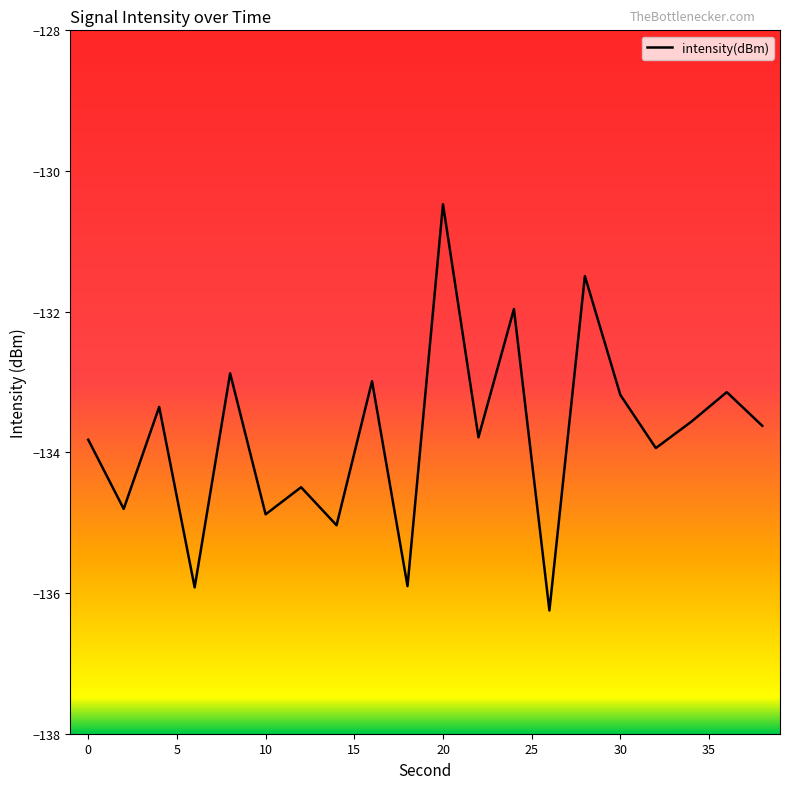

What is the minimum value shown in the chart?

-136.2